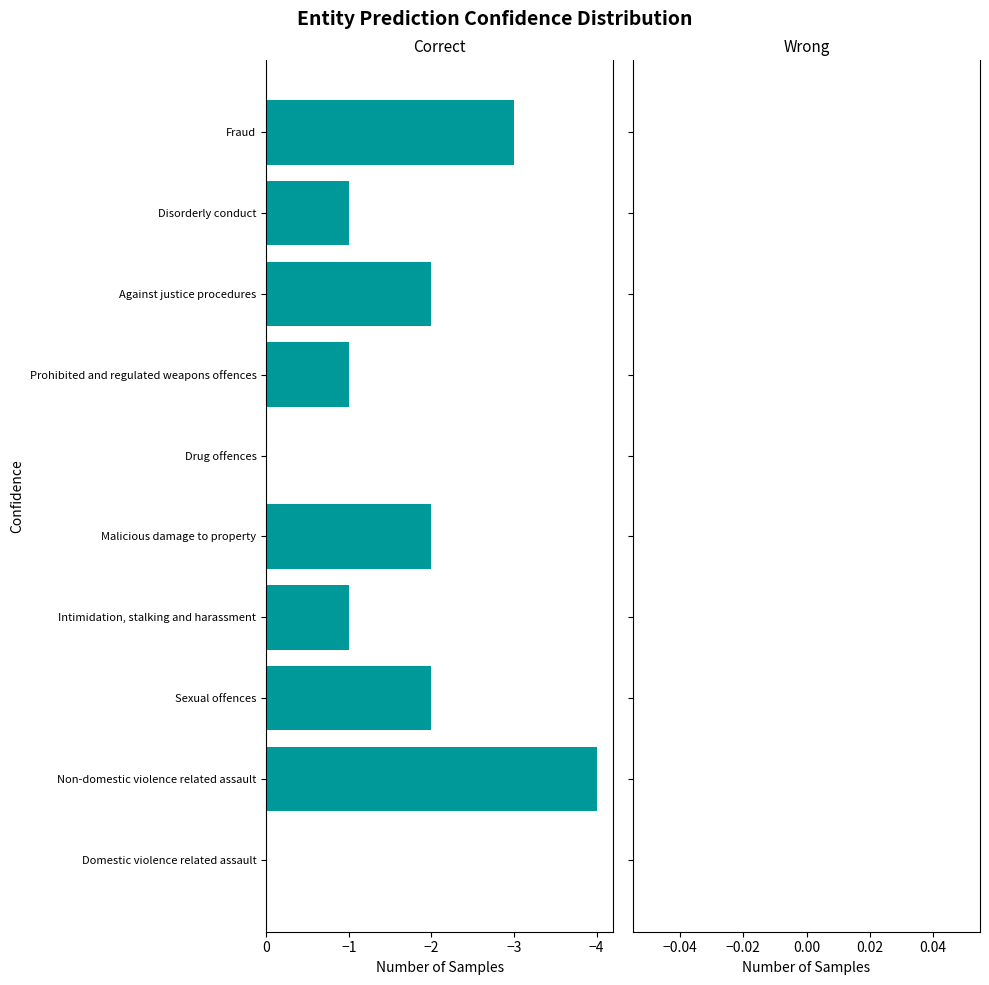

Is it true that the value at Intimidation, stalking and harassment is -1?

True